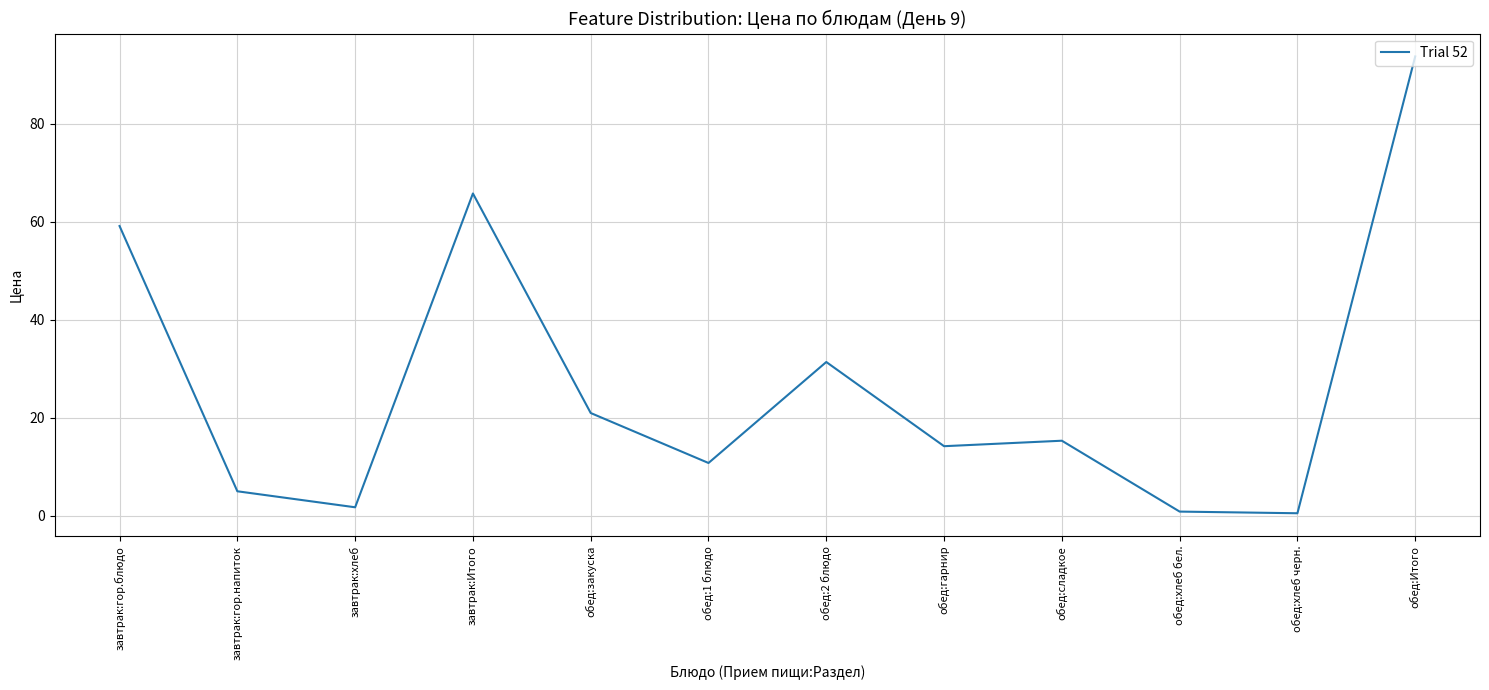

How many lines are shown in the chart?

1